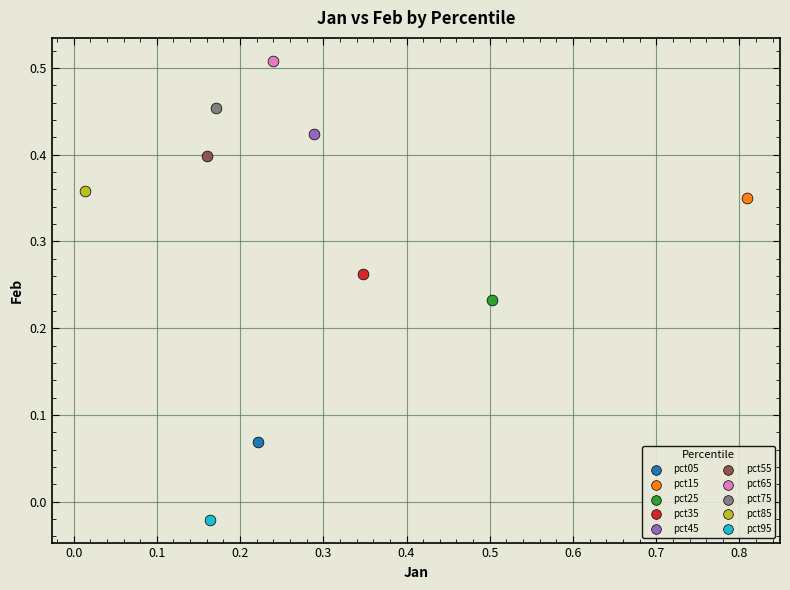

What are all the series names shown in the legend?

pct05, pct15, pct25, pct35, pct45, pct55, pct65, pct75, pct85, pct95